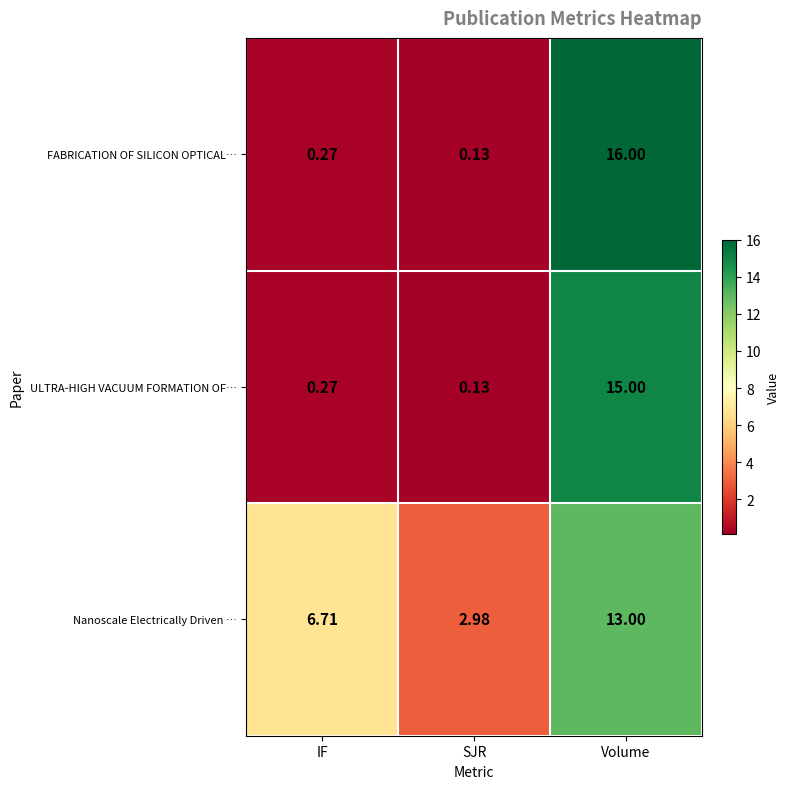

How many distinct data groups are displayed?

3